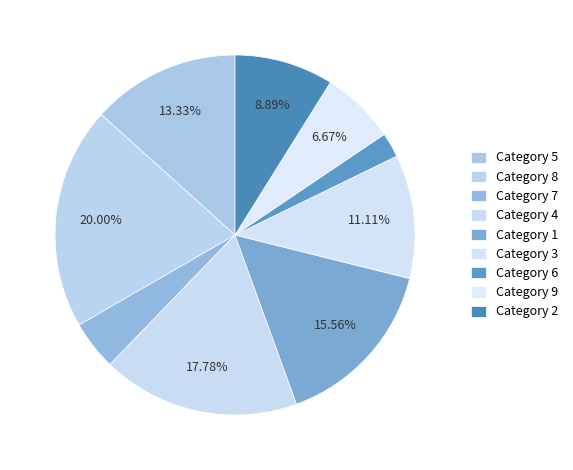

How many slices are in this pie chart?

9